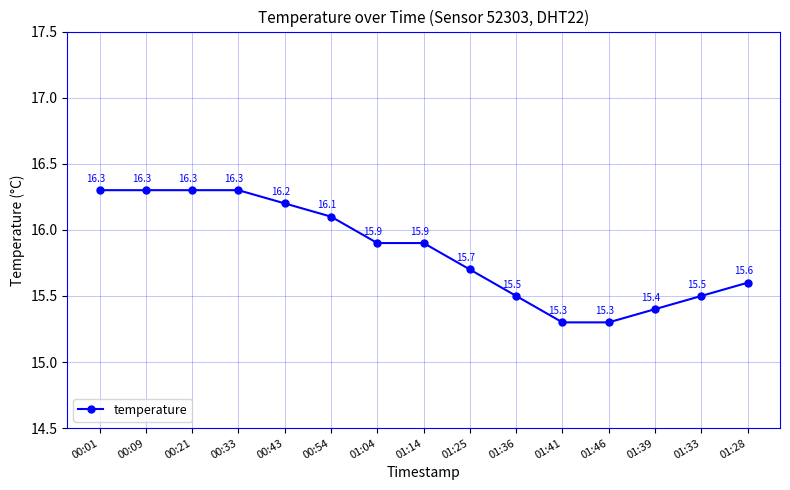

What position from the left is 01:25?

9